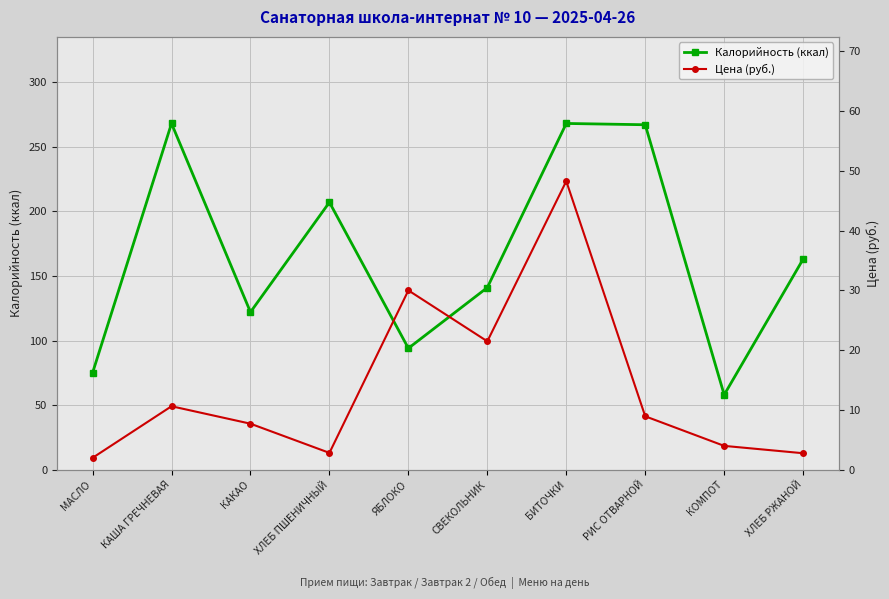

True or false: Цена (руб.) has more than 2 interior local peaks.

True